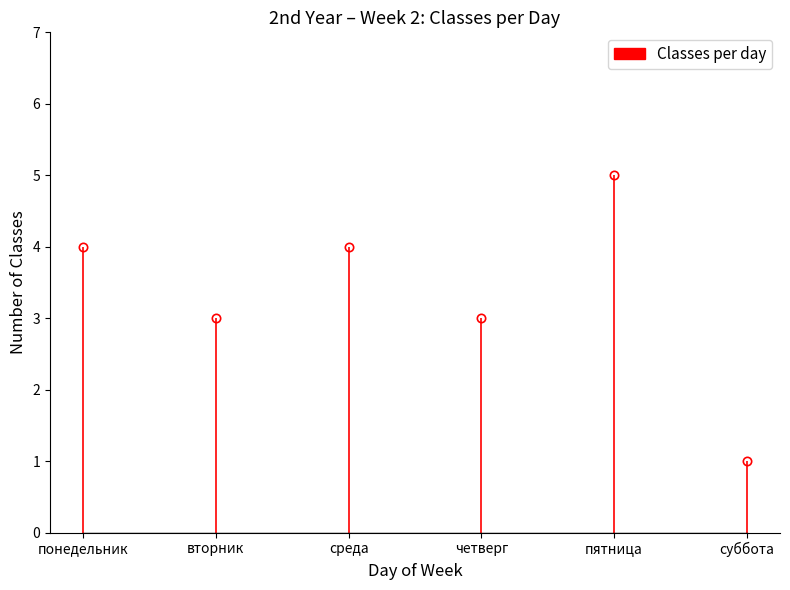

At which label is the value closest to 3?

вторник